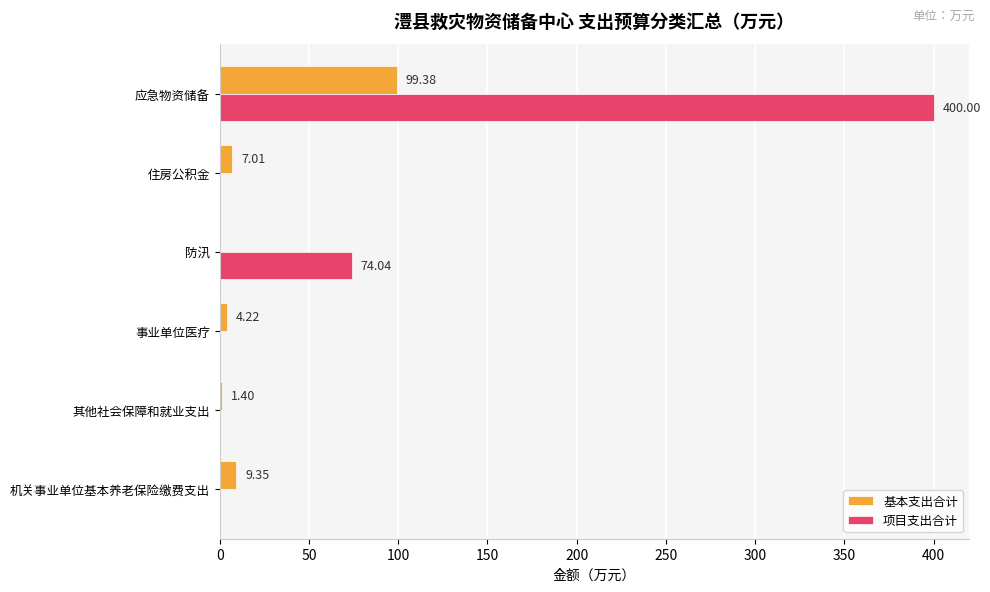

How many series are shown in this chart?

2